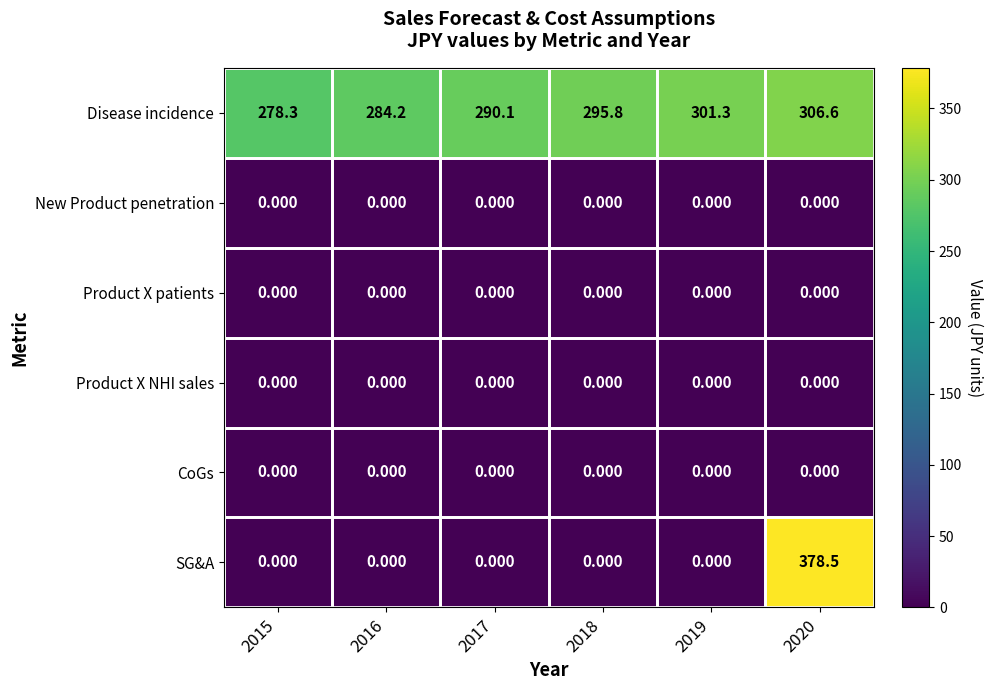

Which series has the largest range (max minus min)?

SG&A